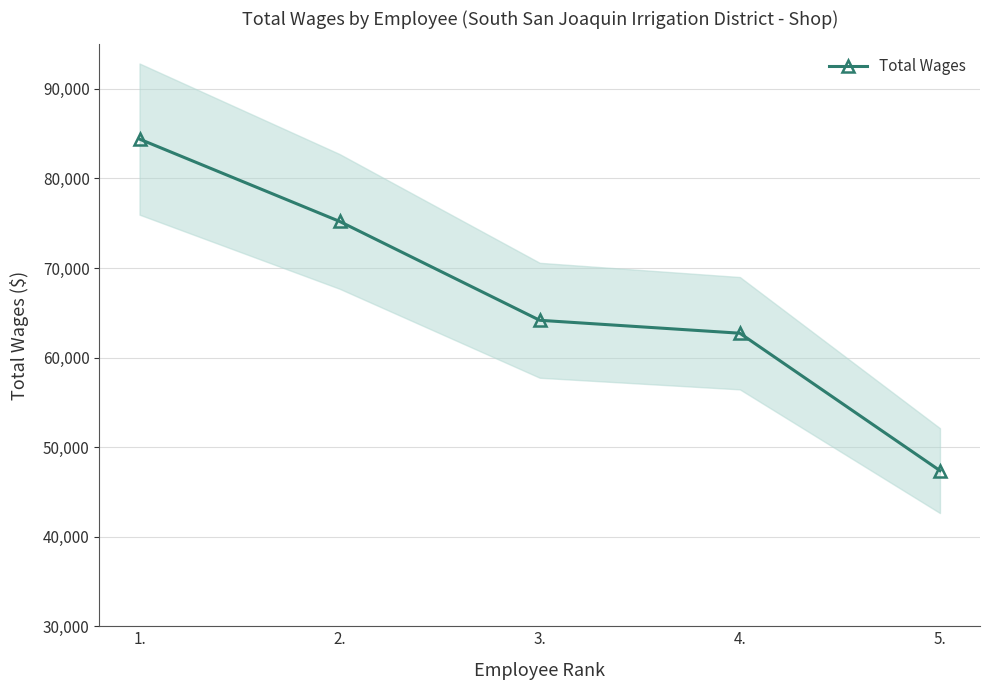

At which category does the chart reach its minimum across all series?

5.